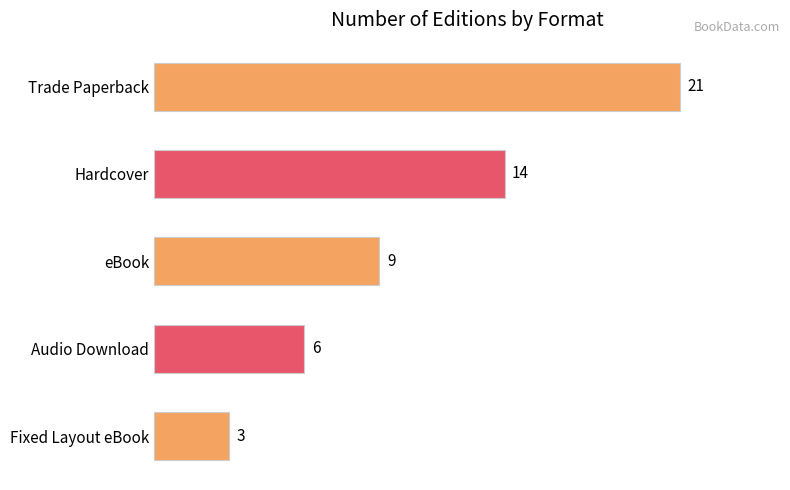

What is the label of the 5th bar from the bottom?

Trade Paperback